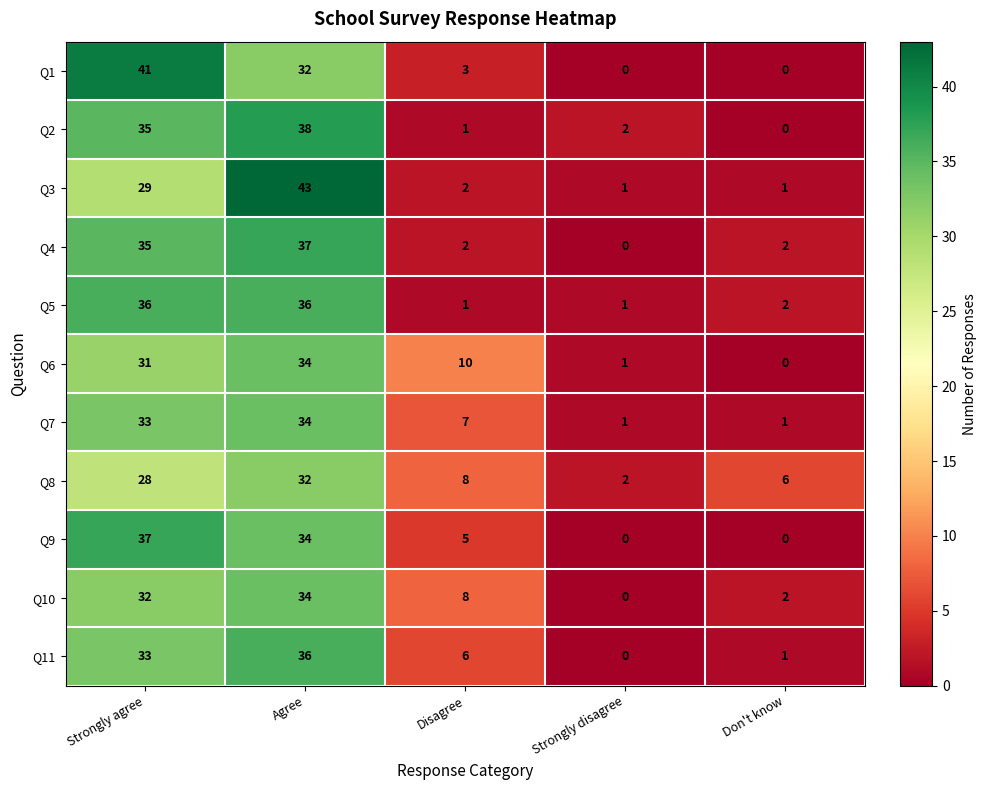

How many distinct data groups are displayed?

11